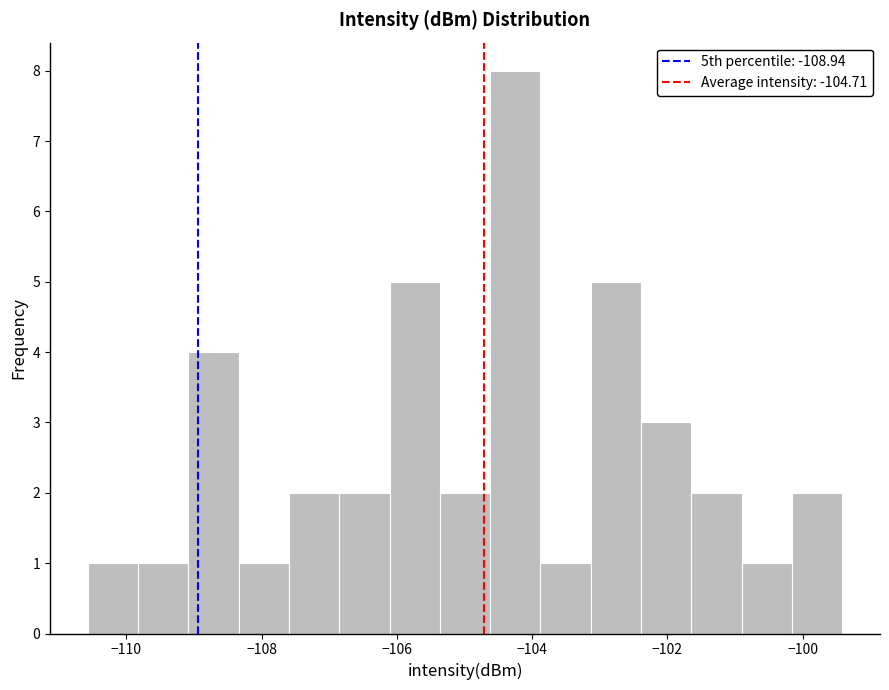

Read against the x-axis, roughly where is the centre of the tallest bar?

-104.2